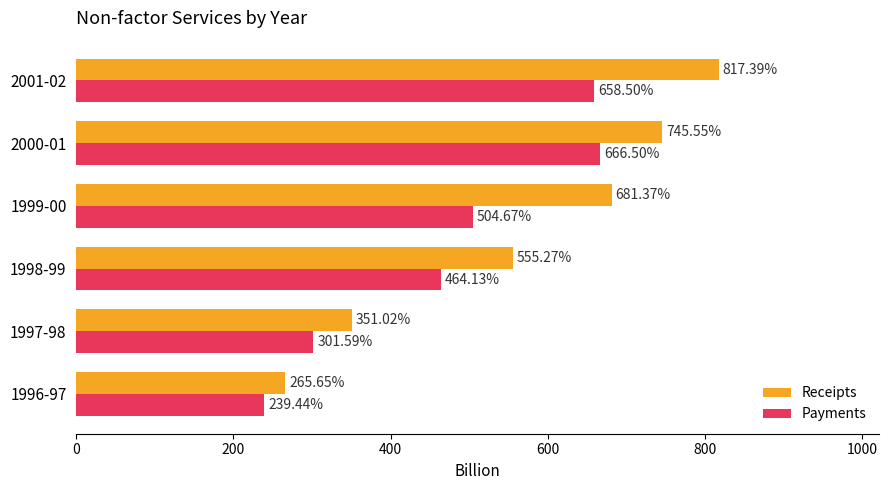

What is the difference between the second highest and minimum values in the Receipts series?

479.9